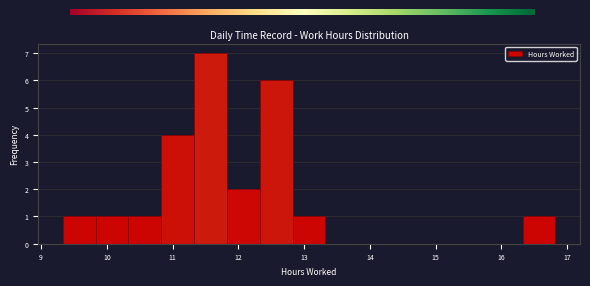

Reading left to right, transcribe this chart: for each bar, give the range it covers on the x-axis and its height. Neither the bar edges nor the heights are printed on the chart, so give them approximately, as read against the axes.

9.3 to 9.8: 1
9.8 to 10.3: 1
10.3 to 10.8: 1
10.8 to 11.3: 4
11.3 to 11.8: 7
11.8 to 12.3: 2
12.3 to 12.8: 6
12.8 to 13.3: 1
13.3 to 13.8: 0
13.8 to 14.3: 0
14.3 to 14.8: 0
14.8 to 15.3: 0
15.3 to 15.8: 0
15.8 to 16.3: 0
16.3 to 16.8: 1